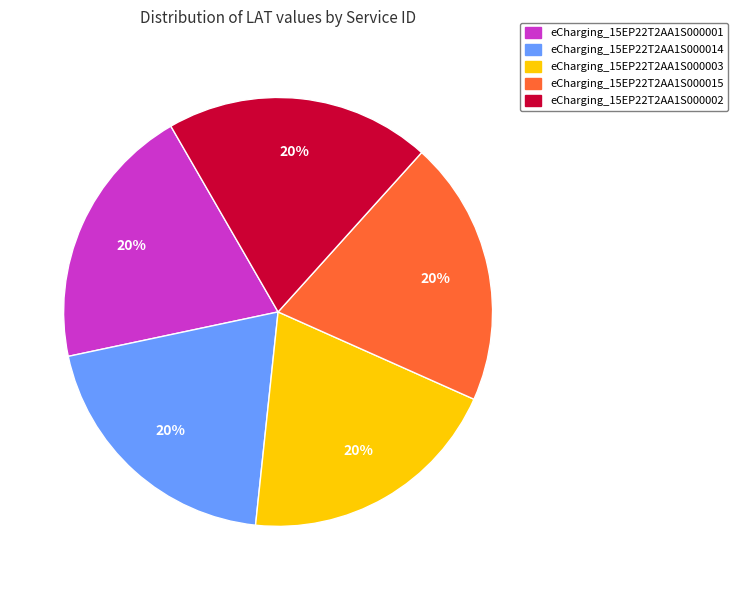

Does eCharging_15EP22T2AA1S000015 account for over 50% of the chart?

No